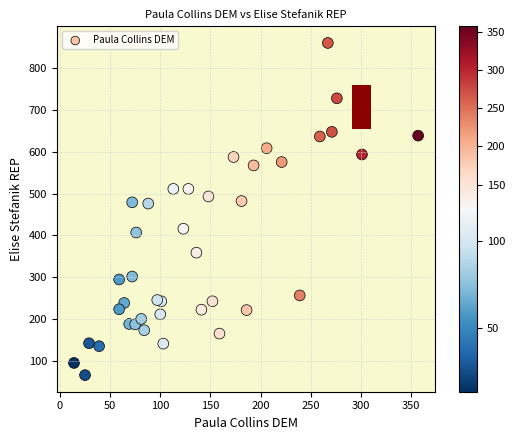

What is the range of X values (max minus min)?

343